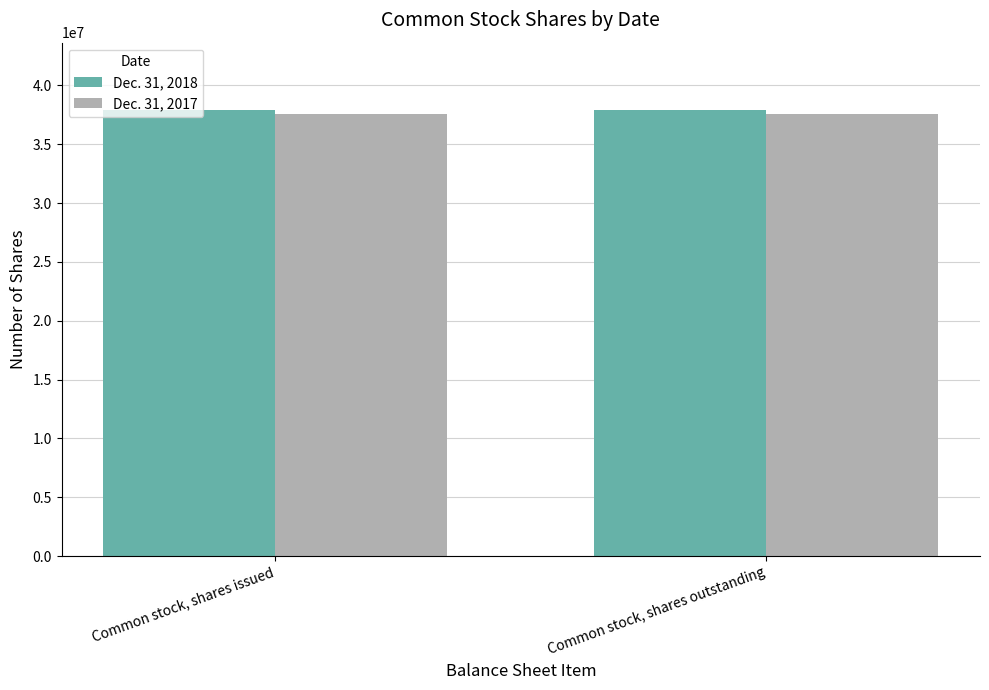

What is the total value across all series at Common stock, shares outstanding?

75557238